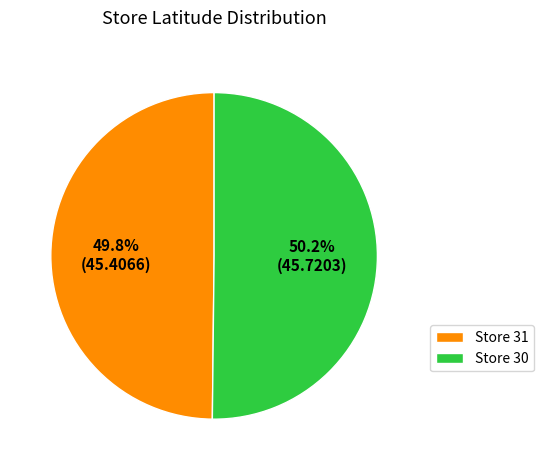

Does any single category account for the majority?

Yes